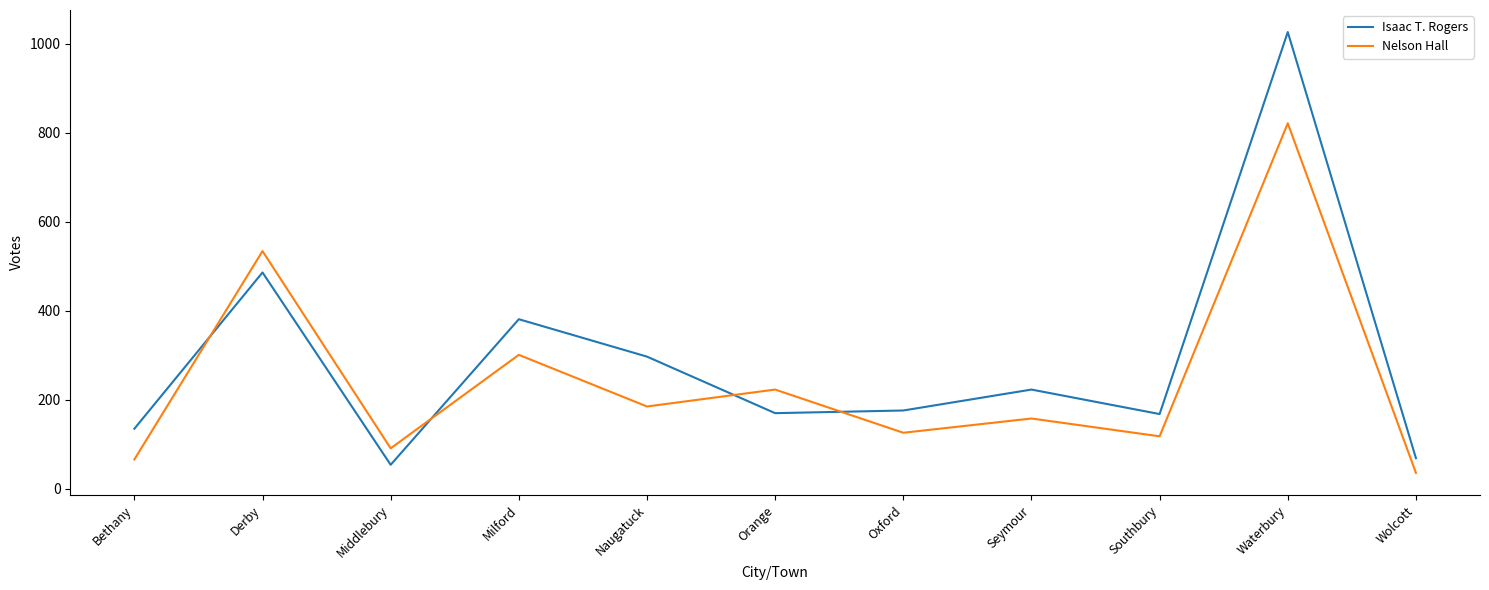

Count the number of categories in the chart.

11